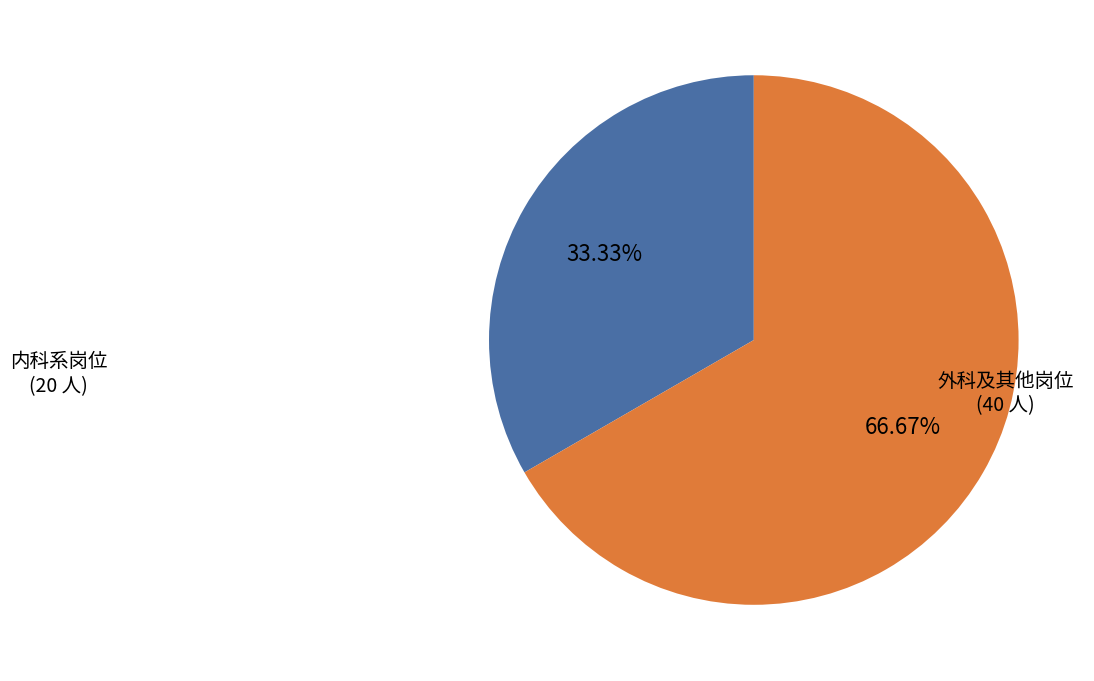

Does any single category account for the majority?

Yes